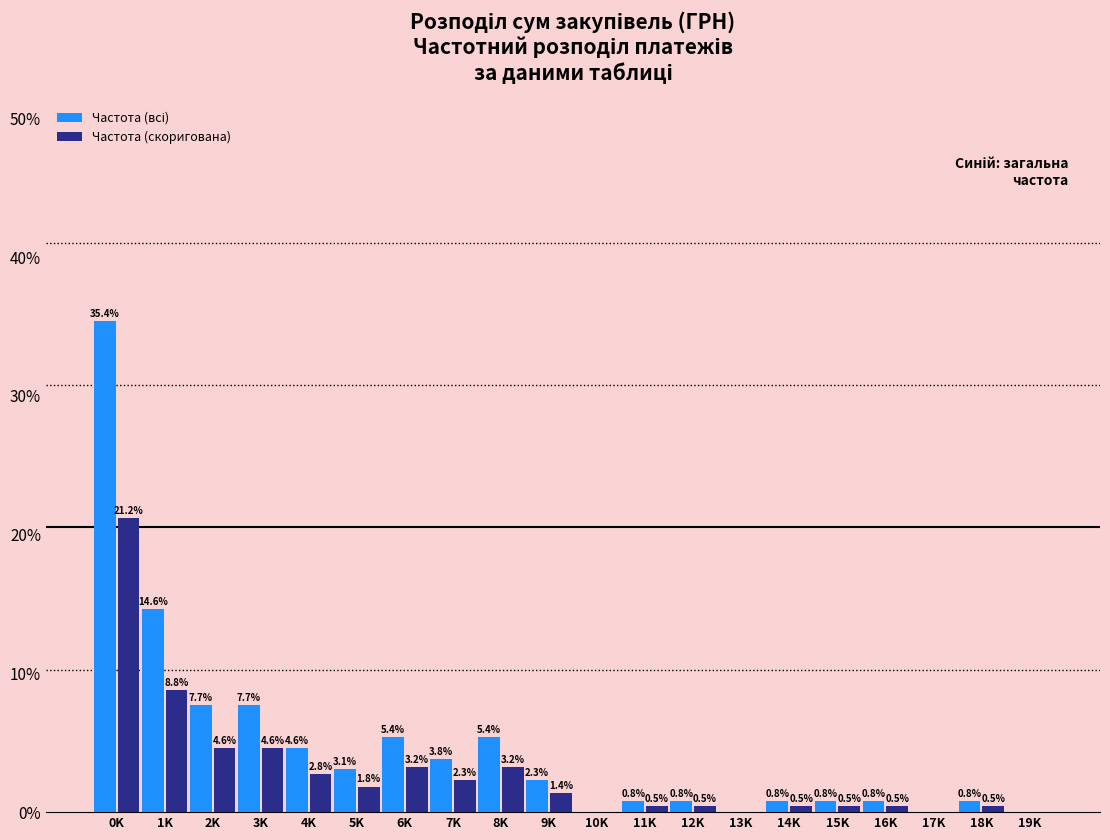

The Частота (скоригована) series shows 0.5 at 11K. True or false?

True